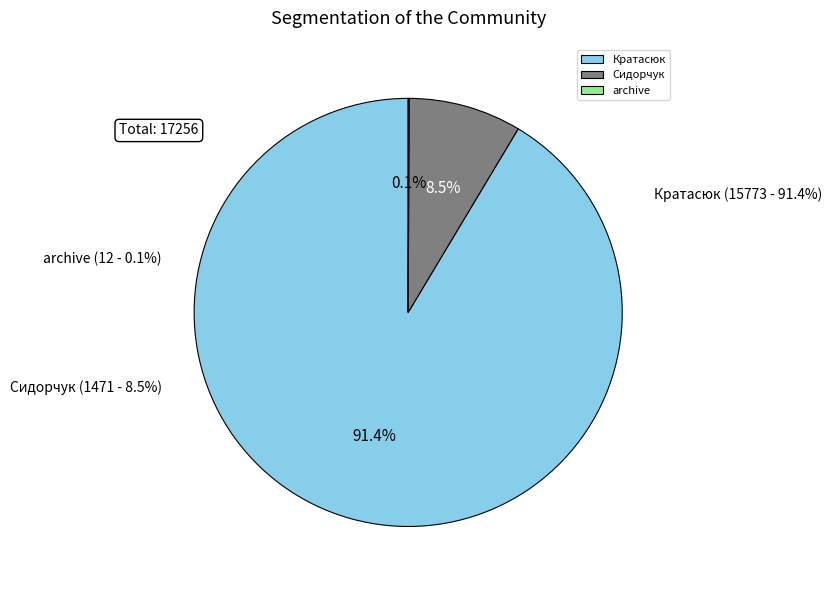

To the nearest percent, what is the difference between the Сидорчук and archive slice percentages?

8%